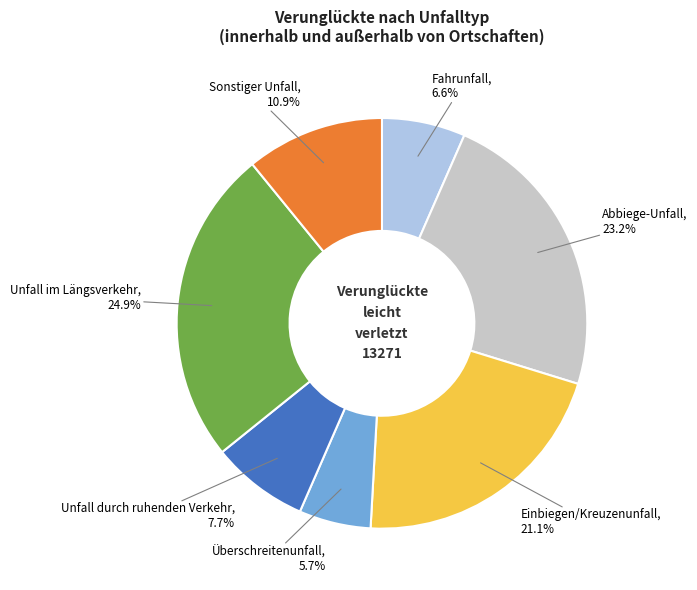

Is there any slice that represents more than half of the pie?

No